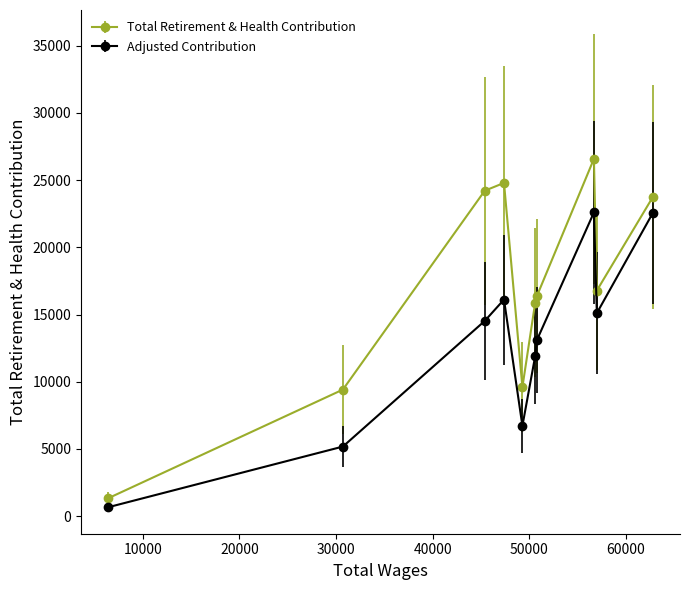

What is the sum of all Total Retirement & Health Contribution values?

168708.0